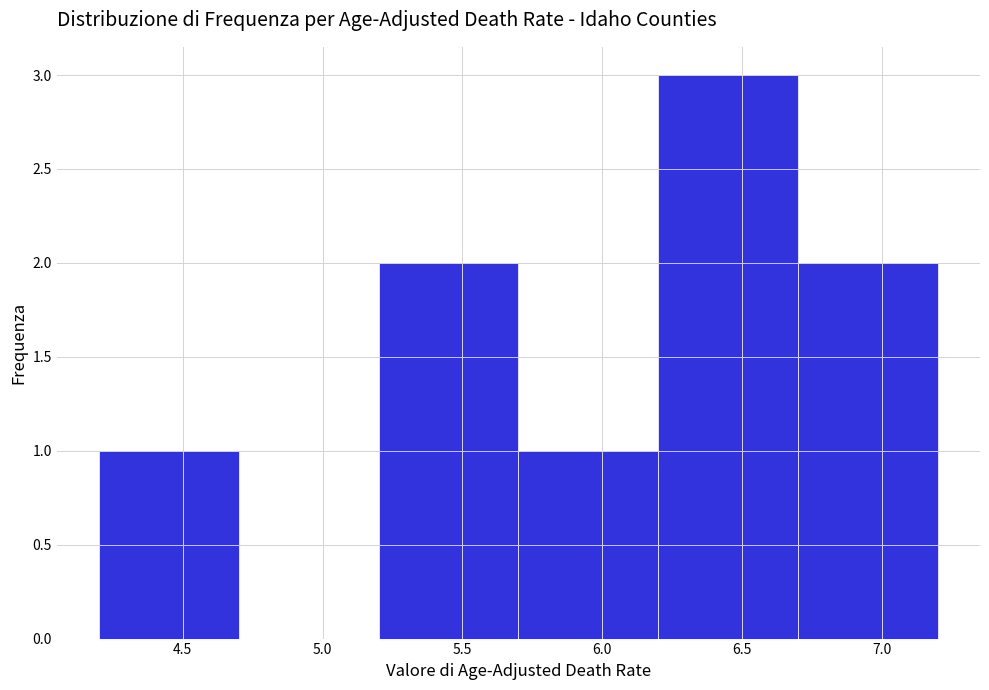

Which range on the x-axis has the tallest bar?

6.2 to 6.7